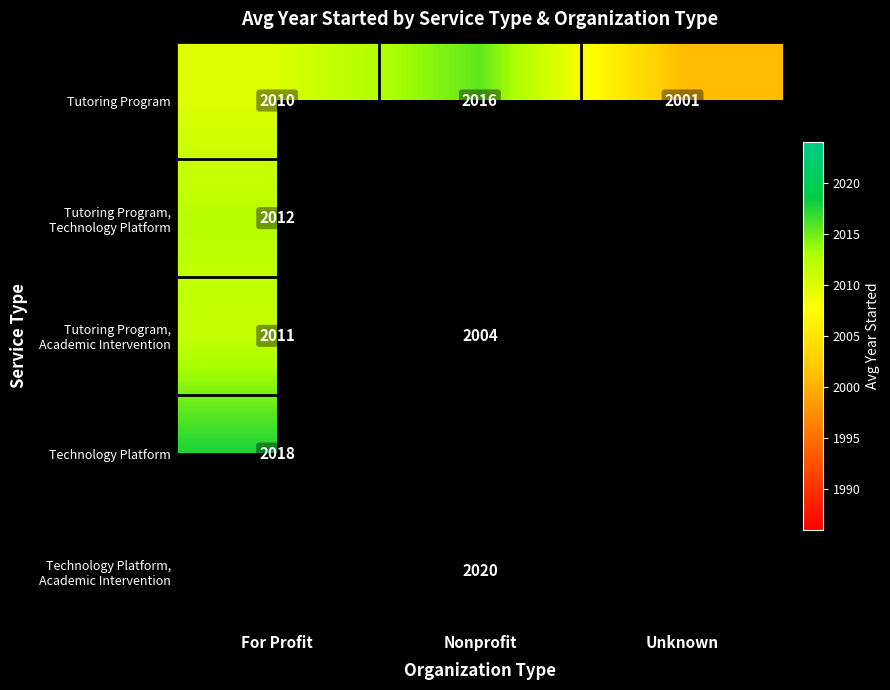

At which label is Tutoring Program closest to 2008?

For Profit